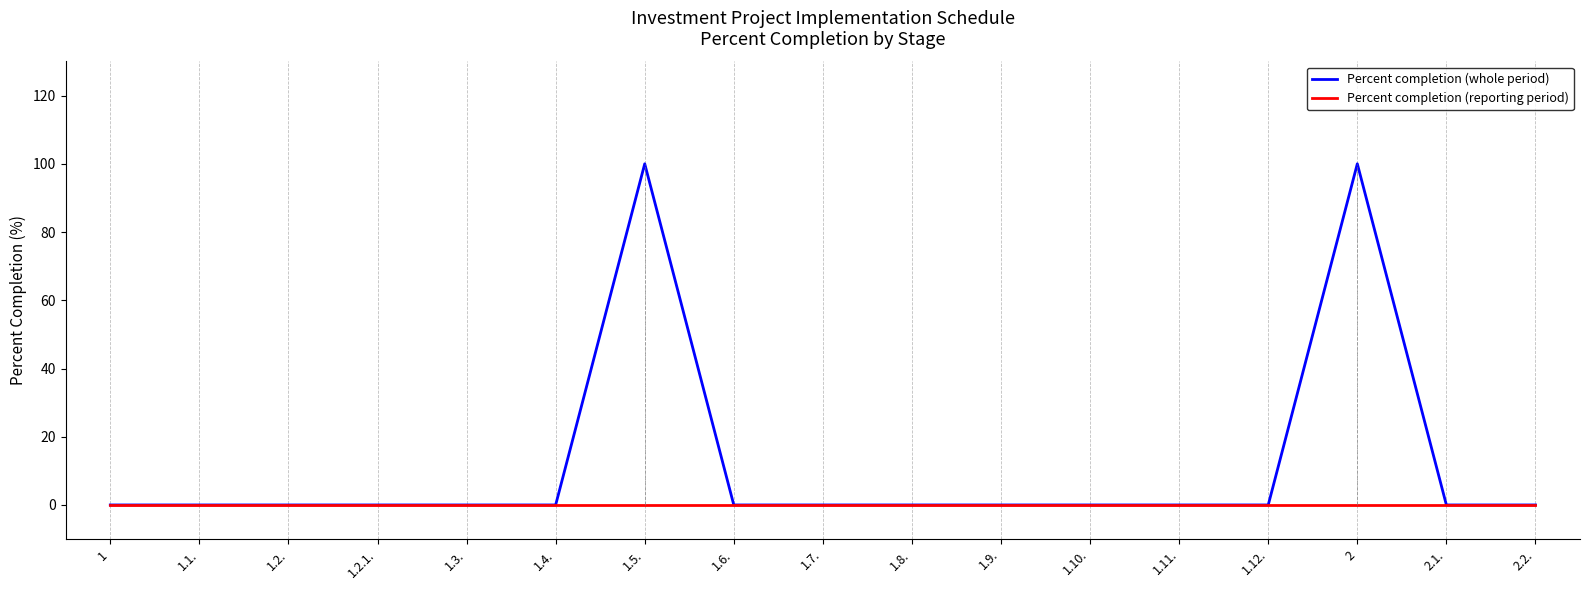

The value of Percent completion (whole period) at 1.6. is 36. True or false?

False